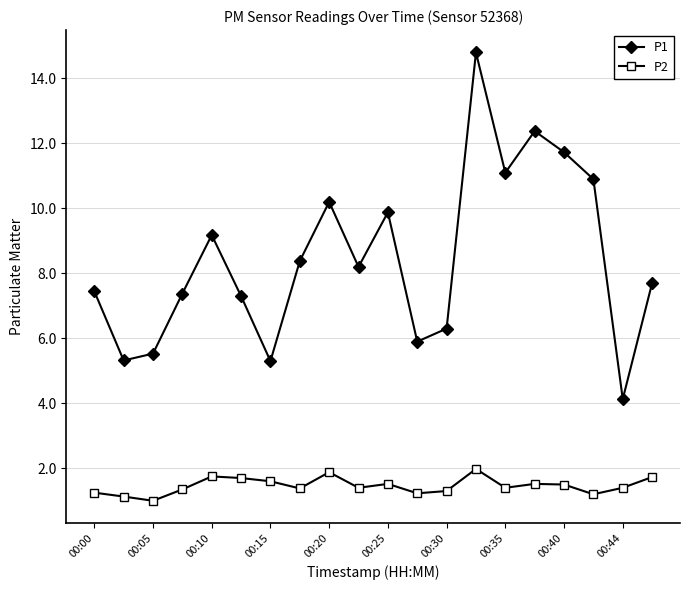

How many lines are shown in the chart?

2